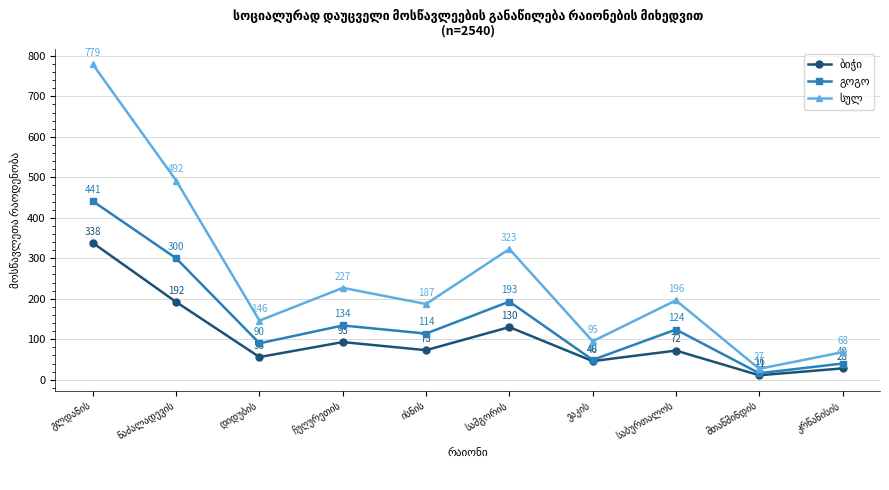

What is the greatest value displayed?

779